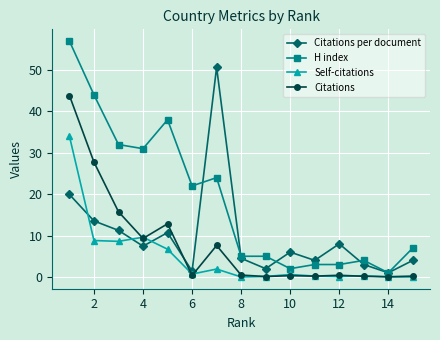

Rank the series by their maximum value, from lowest to highest.

Self-citations, Citations, Citations per document, H index